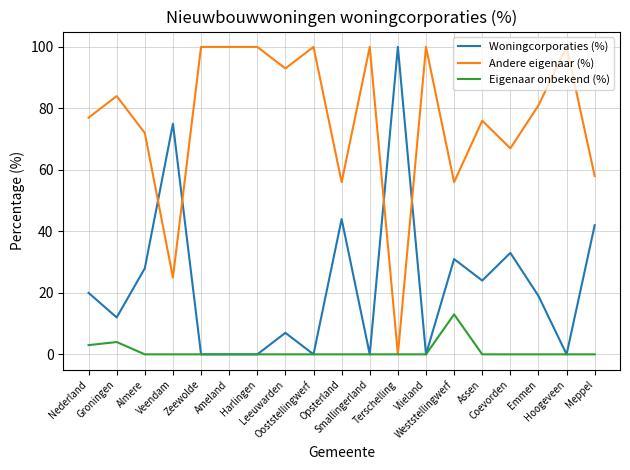

List the series in order of their overall mean, lowest first.

Eigenaar onbekend (%), Woningcorporaties (%), Andere eigenaar (%)